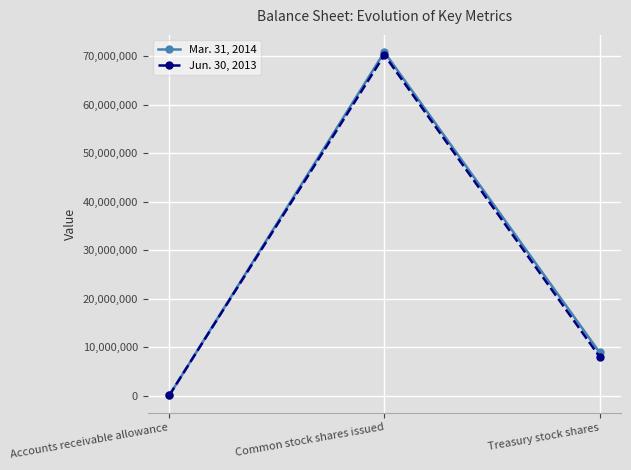

What is the label of the 3rd point from the left?

Treasury stock shares